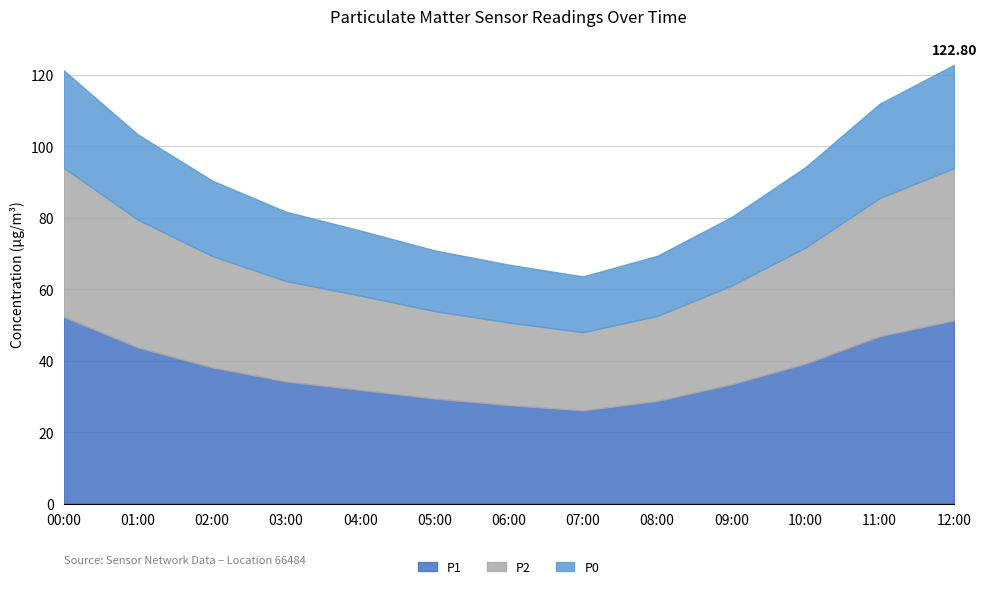

Is it true that P0 equals 19.4 at 03:00?

True